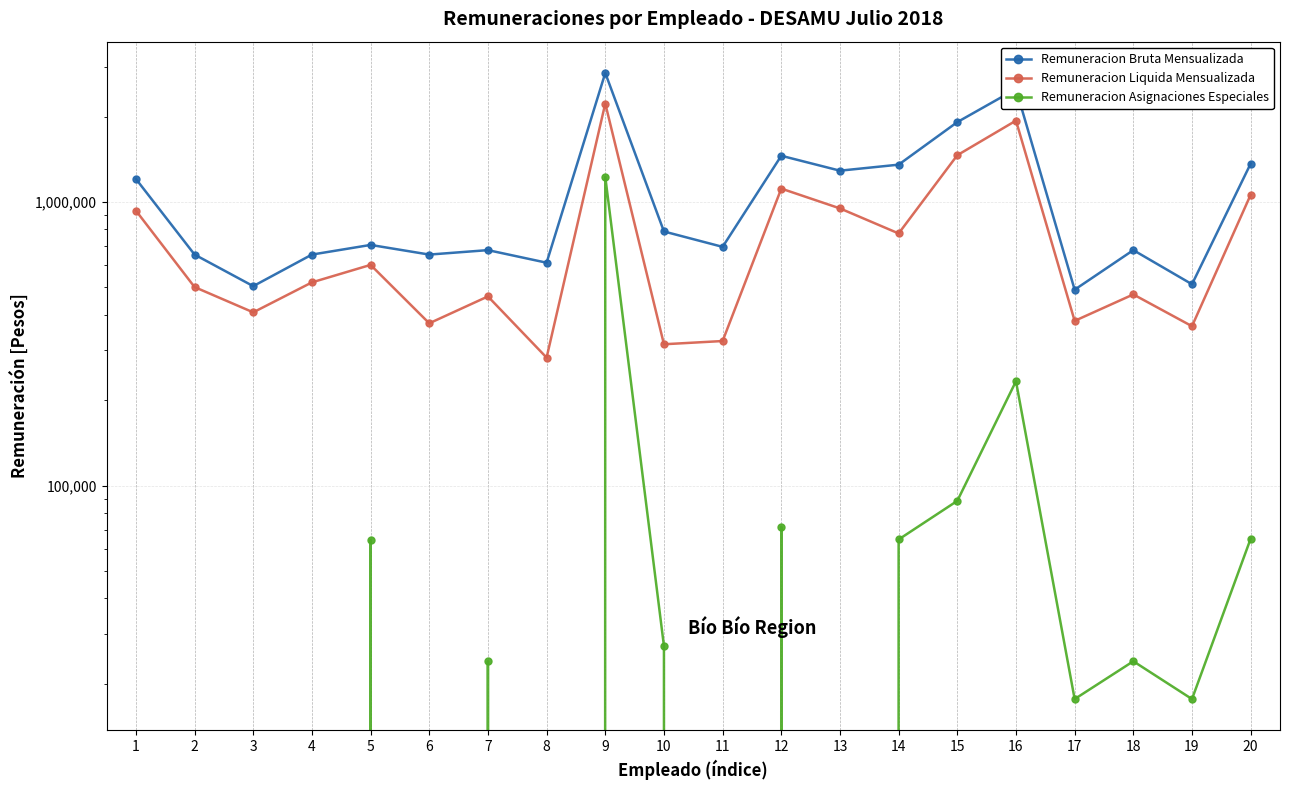

True or false: Remuneracion Bruta Mensualizada and Remuneracion Asignaciones Especiales cross at least once.

False